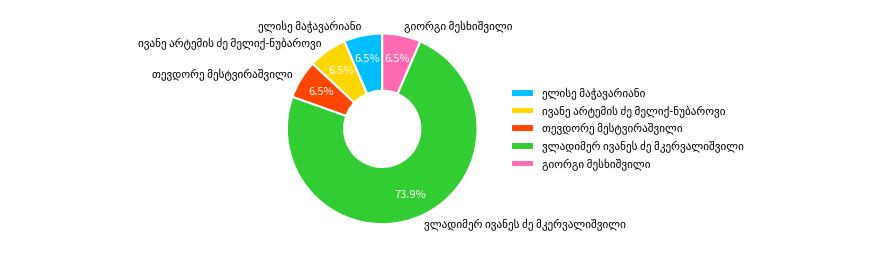

Is there a majority slice in this chart?

Yes